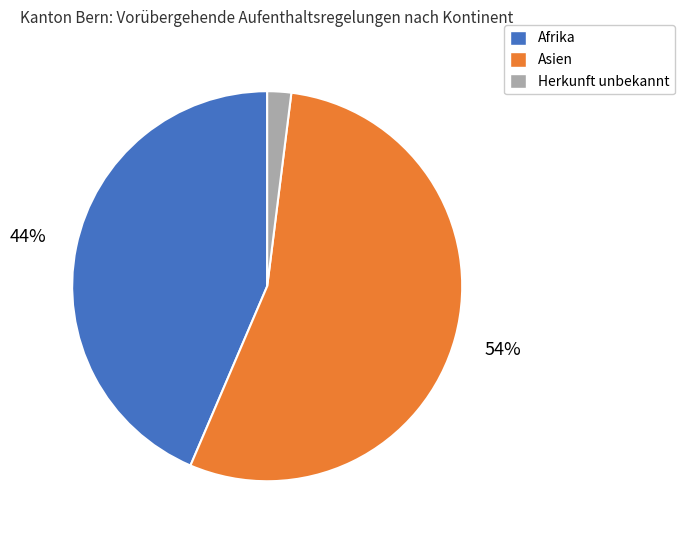

What percentage is the Asien slice, to the nearest percent?

54%